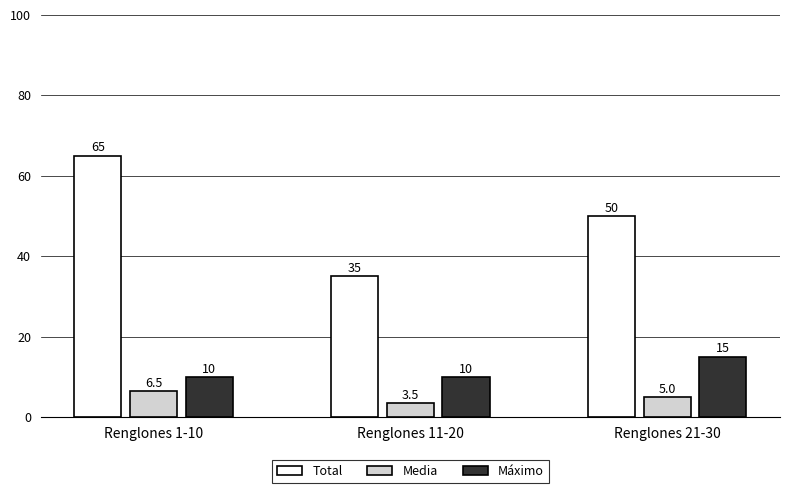

What position from the right is Renglones 1-10?

3